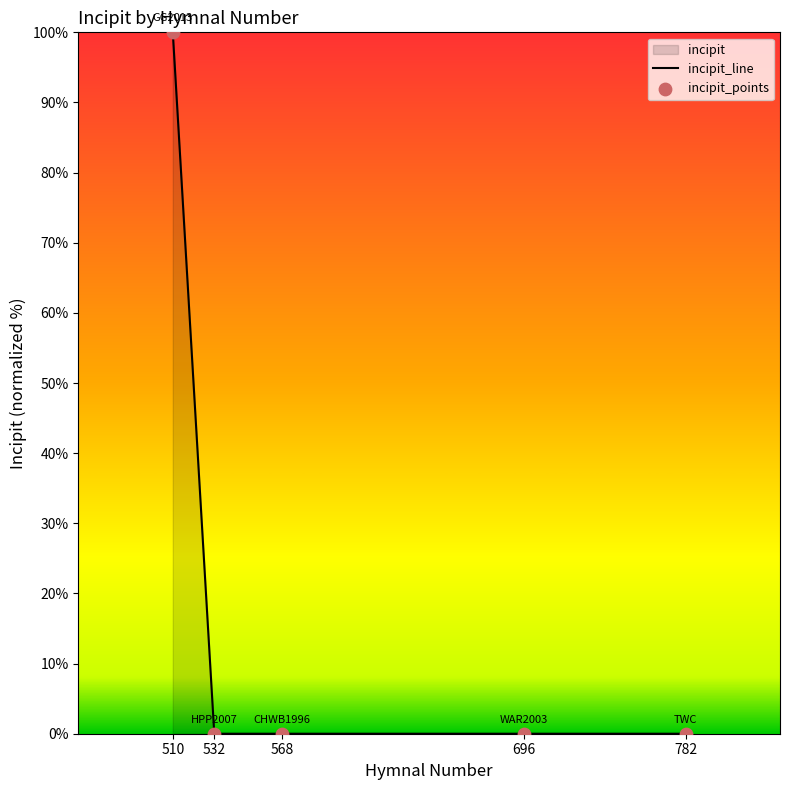

Which series reaches the minimum Y coordinate?

incipit_line